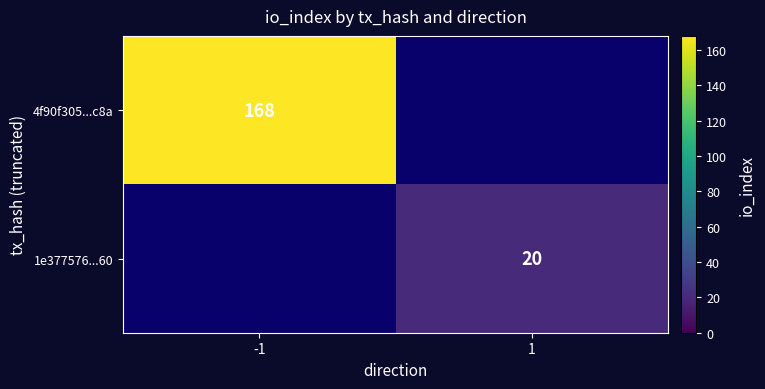

What is the greatest value displayed?

168.0